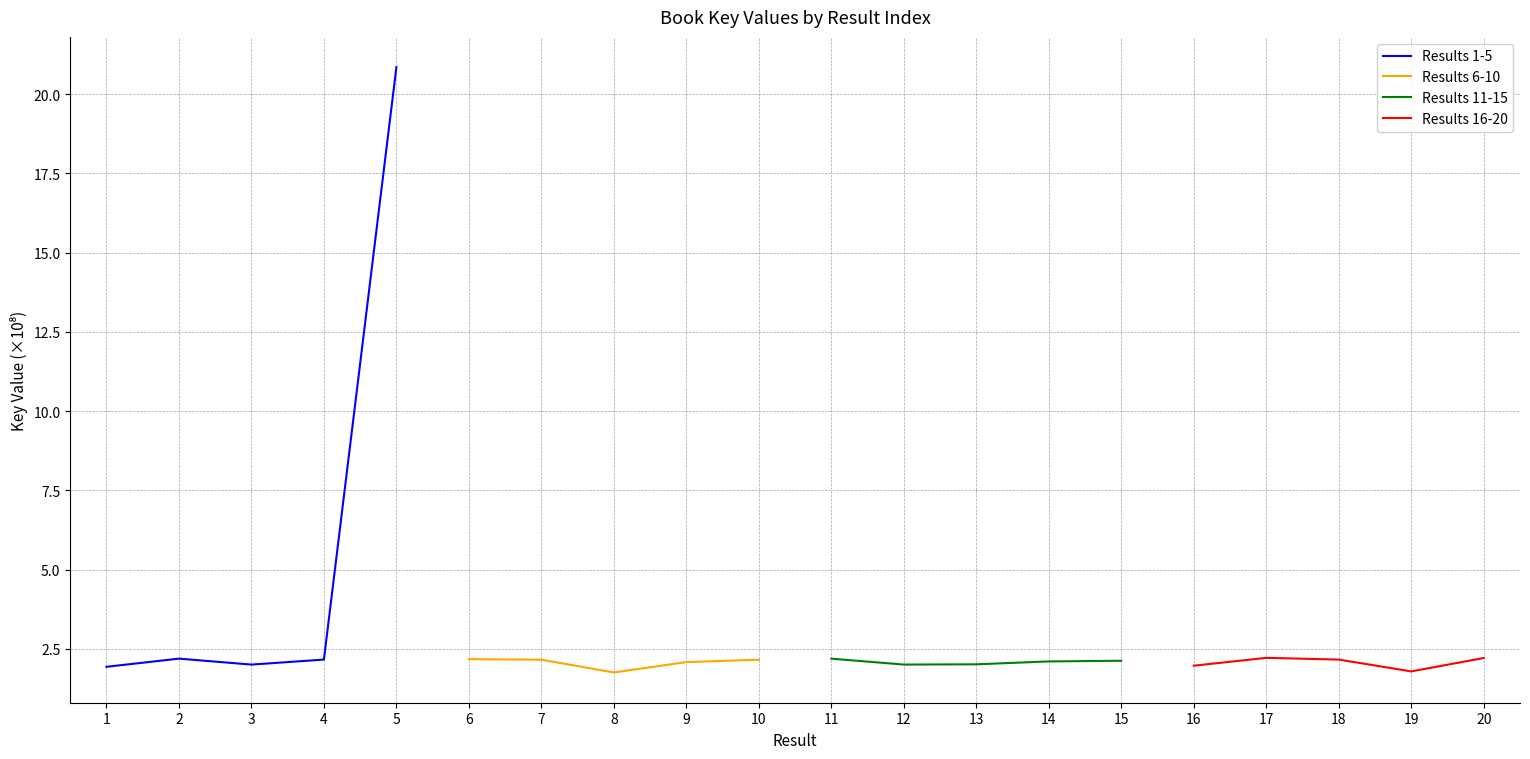

What is the average value of the Results 1-5 series?

5.8